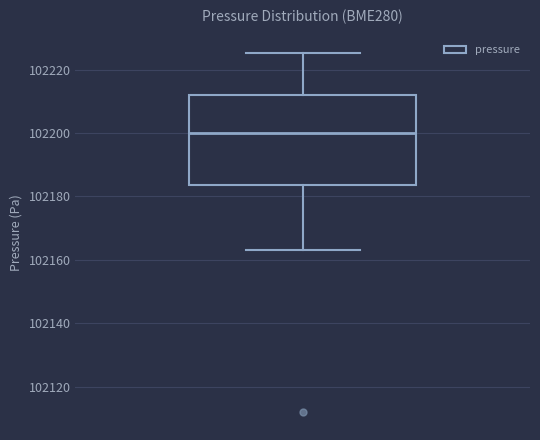

Read this box plot against the y-axis: the position of the median line, the range covered by the box, and the ends of both whiskers. The values are not printed on the chart, so give them approximately, as read against the axis.

median 102200, box 102184 to 102212, whiskers 102164 to 102226